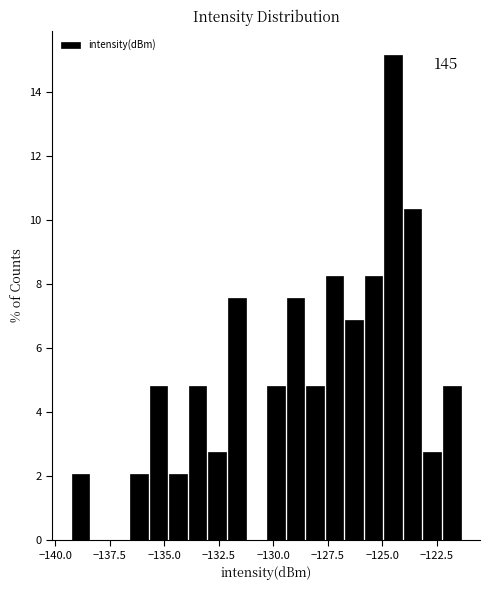

Read against the x-axis, roughly where is the centre of the tallest bar?

-124.5